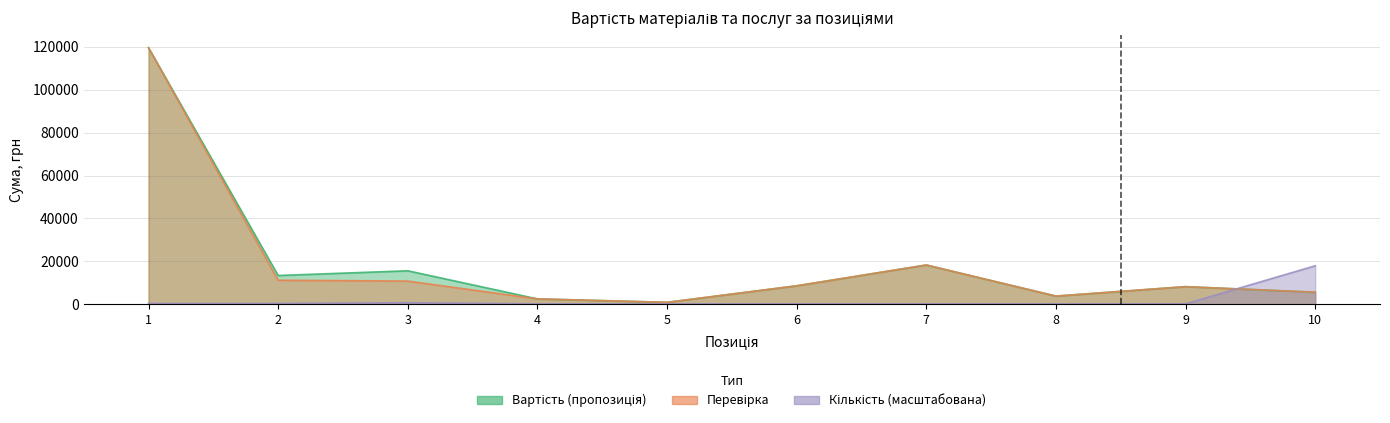

Which category has the lowest value in the Перевірка series?

5